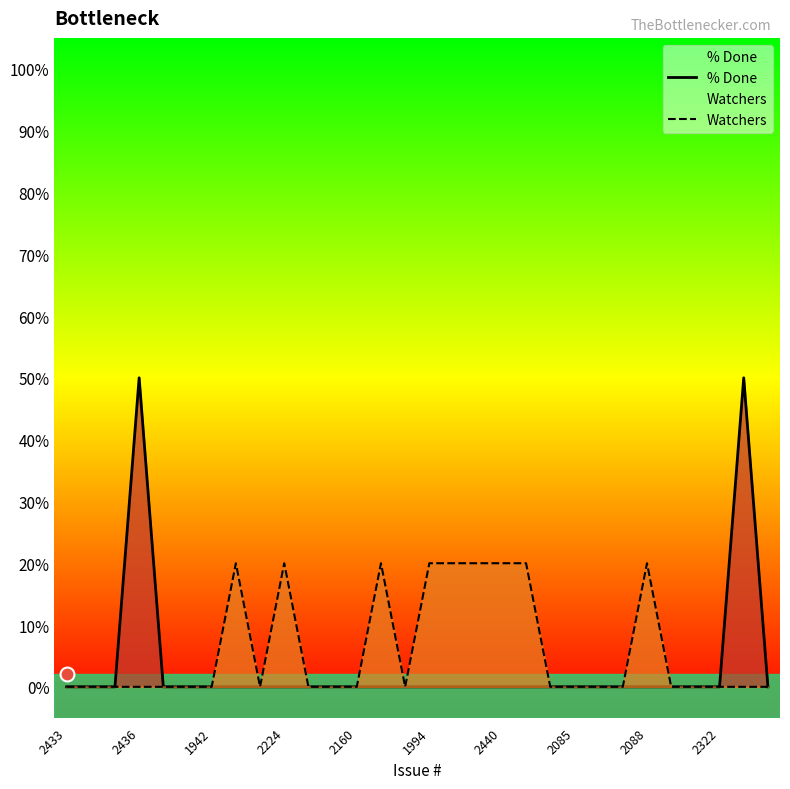

Is the value of % Done at 2436 greater than the value of Watchers at 2088?

Yes